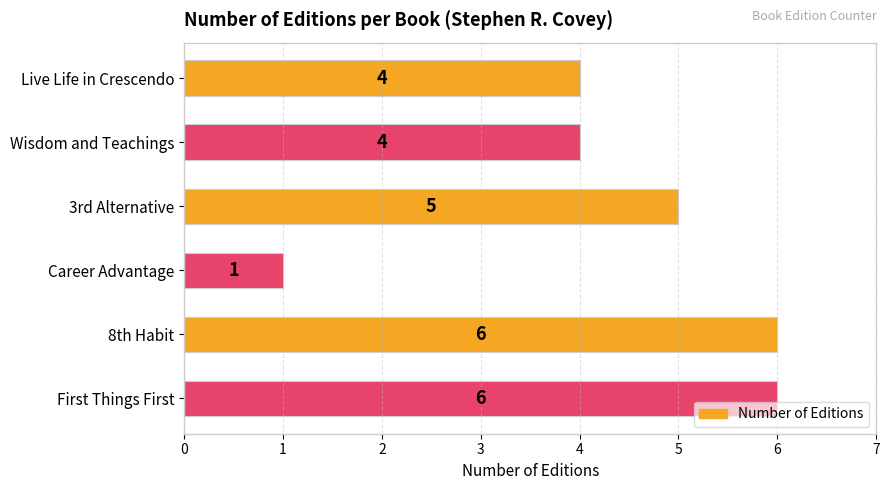

Between Career Advantage and 8th Habit, which is larger?

8th Habit